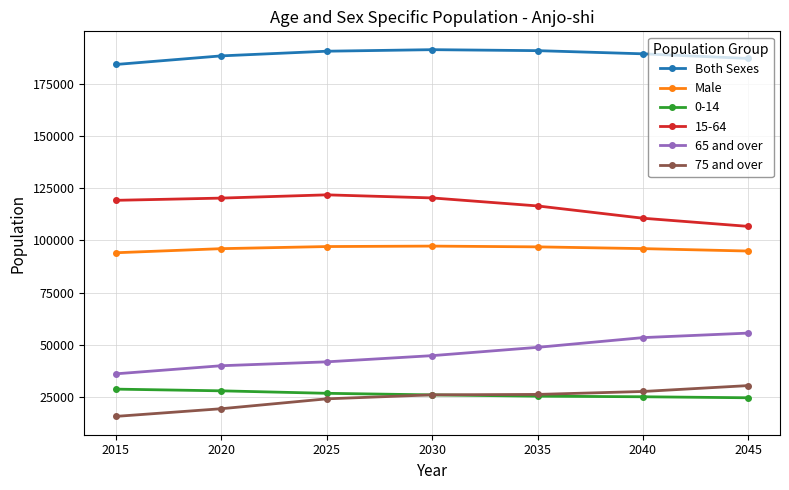

True or false: 75 and over has a value of 19459 at 2020.

True